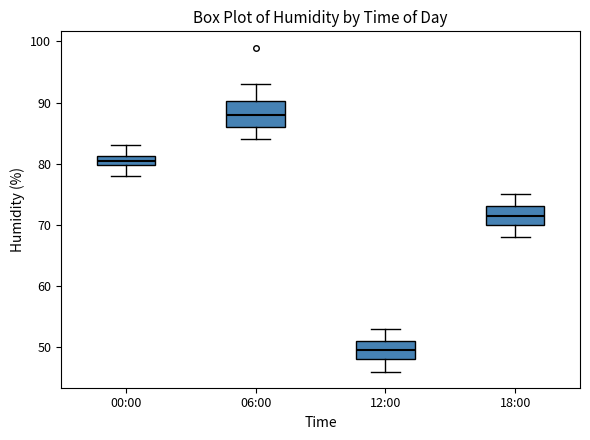

Reading left to right, transcribe this box plot: for each box, give where its median line is, the range the box spans, and where its two whiskers end, as read against the y-axis. The values are not printed on the chart, so give them approximately, as read against the axis.

00:00: median 81 (inside the box), box 80 to 81, whiskers 78 to 83
06:00: median 88, box 86 to 90, whiskers 84 to 93
12:00: median 50, box 48 to 51, whiskers 46 to 53
18:00: median 72, box 70 to 73, whiskers 68 to 75